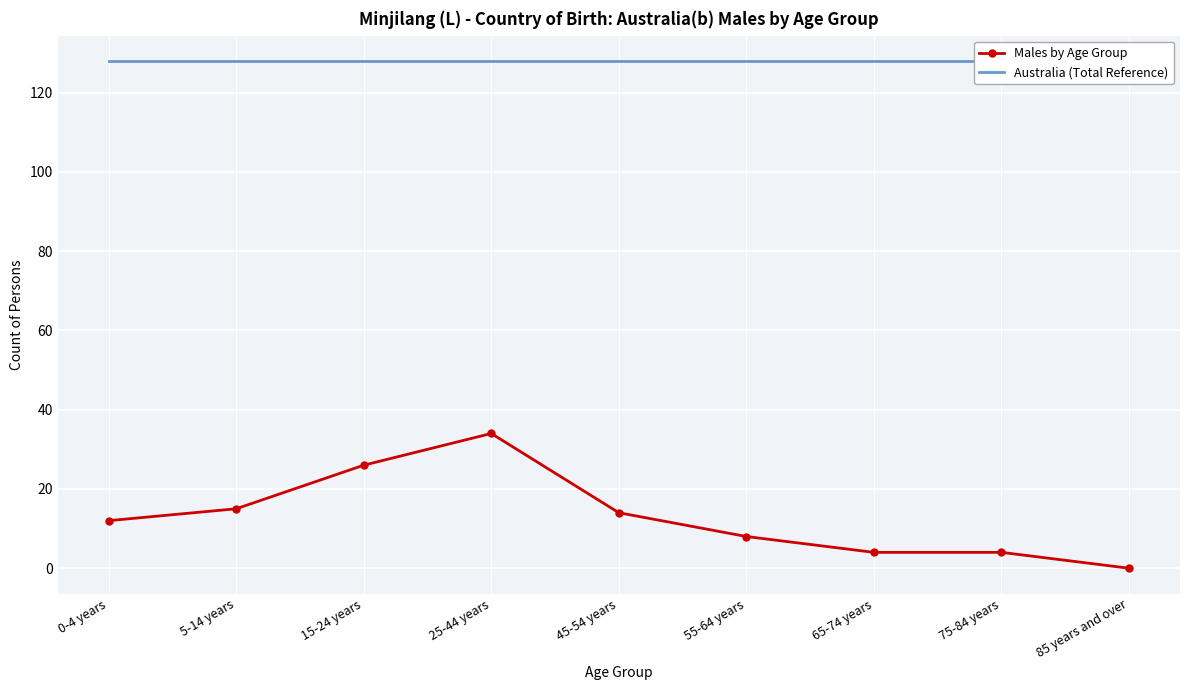

True or false: Males by Age Group has more than 0 points higher than both neighbors.

True